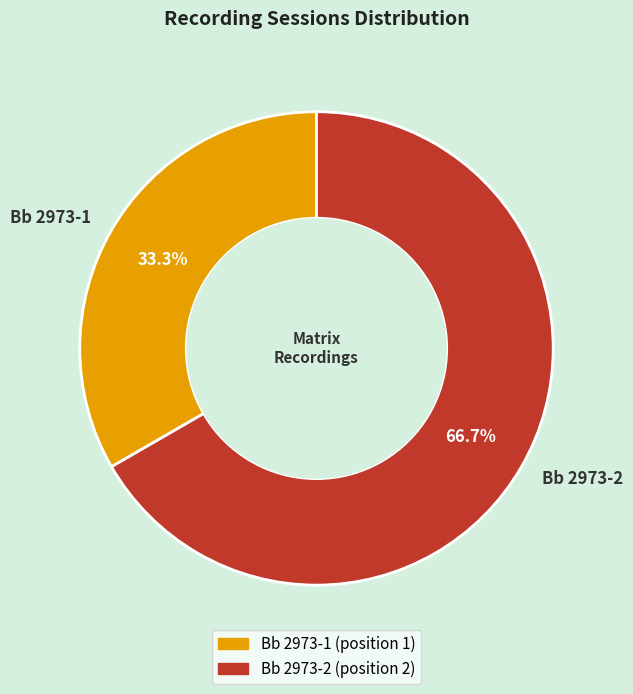

To the nearest percent, what is the difference between the Bb 2973-1 and Bb 2973-2 slice percentages?

33%